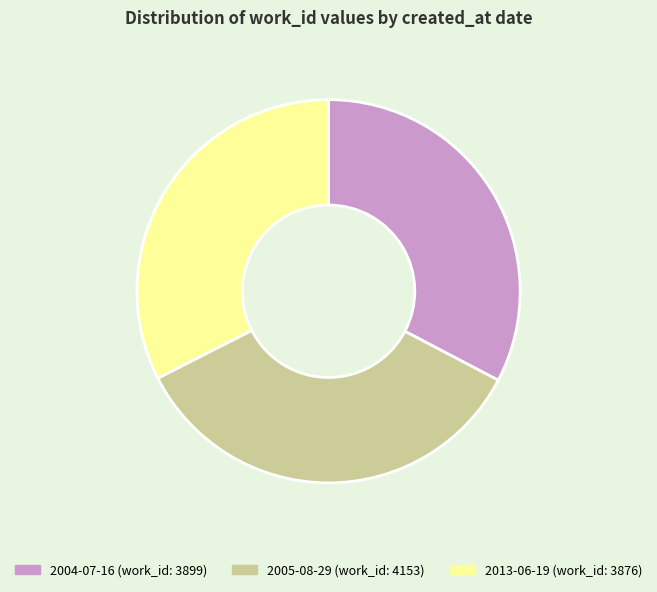

The 2013-06-19 slice represents 32% of the pie. True or false?

True